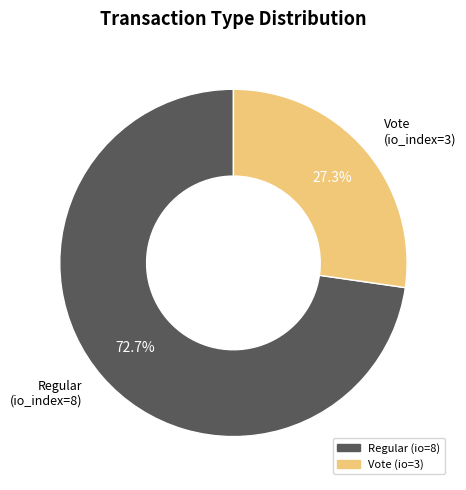

Count the number of slices in the pie.

2